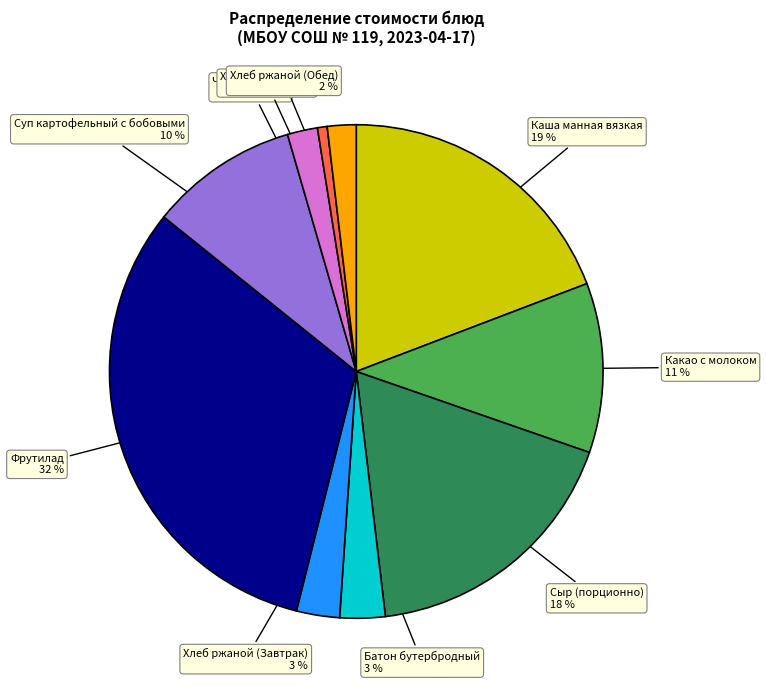

Does Хлеб ржаной (Обед) 2 % account for over 50% of the chart?

No